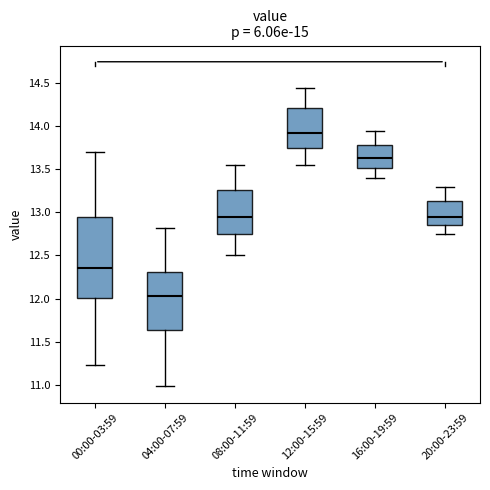

Reading left to right, read every box against the y-axis: the position of its median line, the range the box covers, and the ends of its whiskers. The values are not printed on the chart, so give them approximately, as read against the axis.

00:00-03:59: median 12.35, box 12.00 to 12.95, whiskers 11.25 to 13.70
04:00-07:59: median 12.05, box 11.65 to 12.30, whiskers 11.00 to 12.80
08:00-11:59: median 12.95, box 12.75 to 13.25, whiskers 12.50 to 13.55
12:00-15:59: median 13.95, box 13.75 to 14.20, whiskers 13.55 to 14.45
16:00-19:59: median 13.65, box 13.50 to 13.80, whiskers 13.40 to 13.95
20:00-23:59: median 12.95, box 12.85 to 13.15, whiskers 12.75 to 13.30